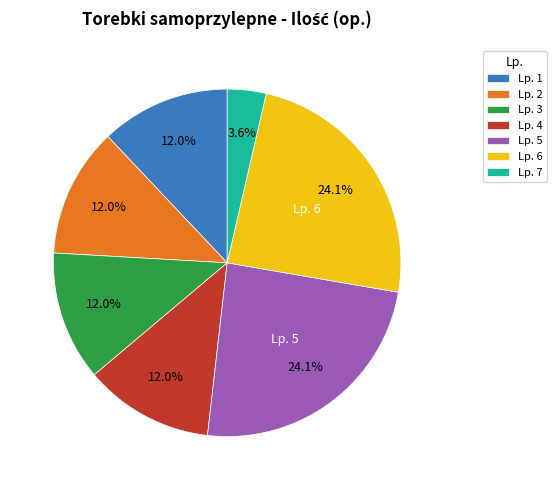

Which category has the smallest portion of the pie?

Lp. 7